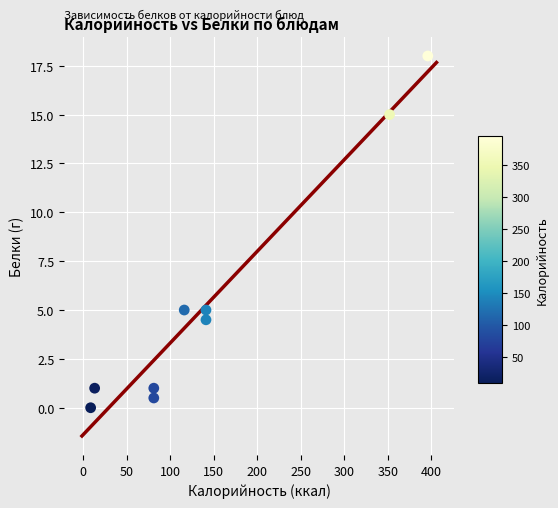

What is the average Y value?

5.6